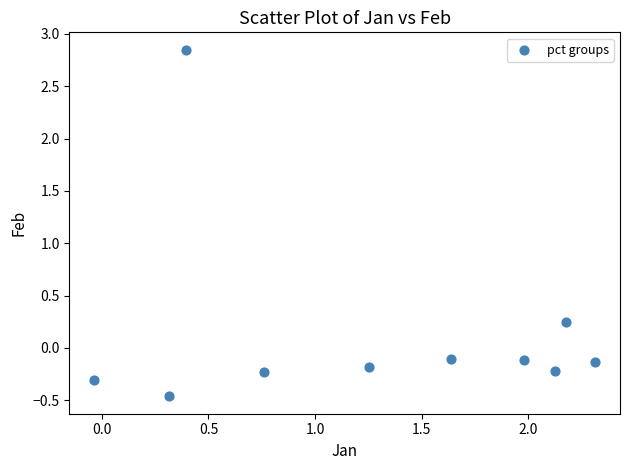

What is the range of X values (max minus min)?

2.3